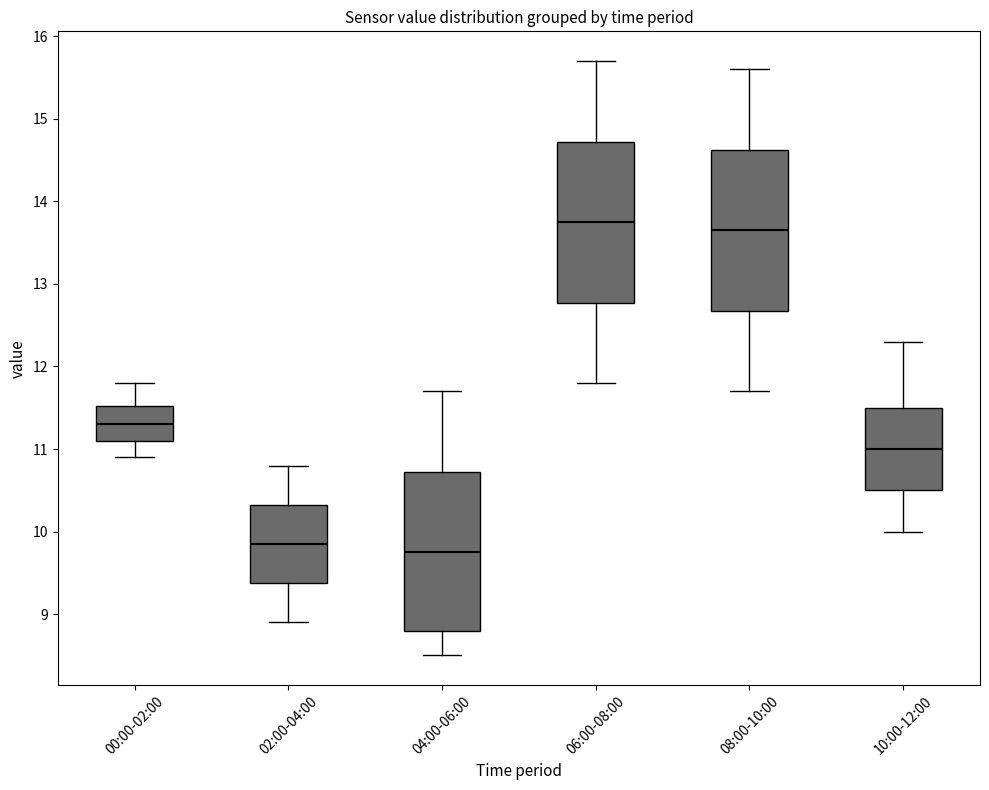

Reading left to right, transcribe this box plot: for each box, give where its median line is, the range the box spans, and where its two whiskers end, as read against the y-axis. The values are not printed on the chart, so give them approximately, as read against the axis.

00:00-02:00: median 11.3, box 11.1 to 11.5, whiskers 10.9 to 11.8
02:00-04:00: median 9.9, box 9.4 to 10.3, whiskers 8.9 to 10.8
04:00-06:00: median 9.8, box 8.8 to 10.7, whiskers 8.5 to 11.7
06:00-08:00: median 13.8, box 12.8 to 14.7, whiskers 11.8 to 15.7
08:00-10:00: median 13.7, box 12.7 to 14.6, whiskers 11.7 to 15.6
10:00-12:00: median 11.0, box 10.5 to 11.5, whiskers 10.0 to 12.3